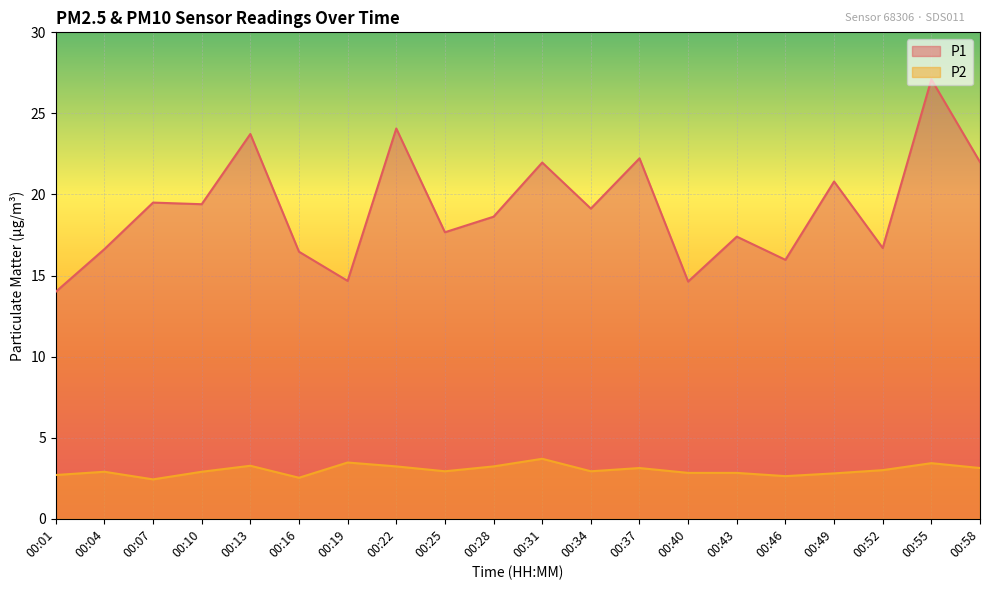

What is the difference between the P1 values at 00:28 and 00:10?

0.8